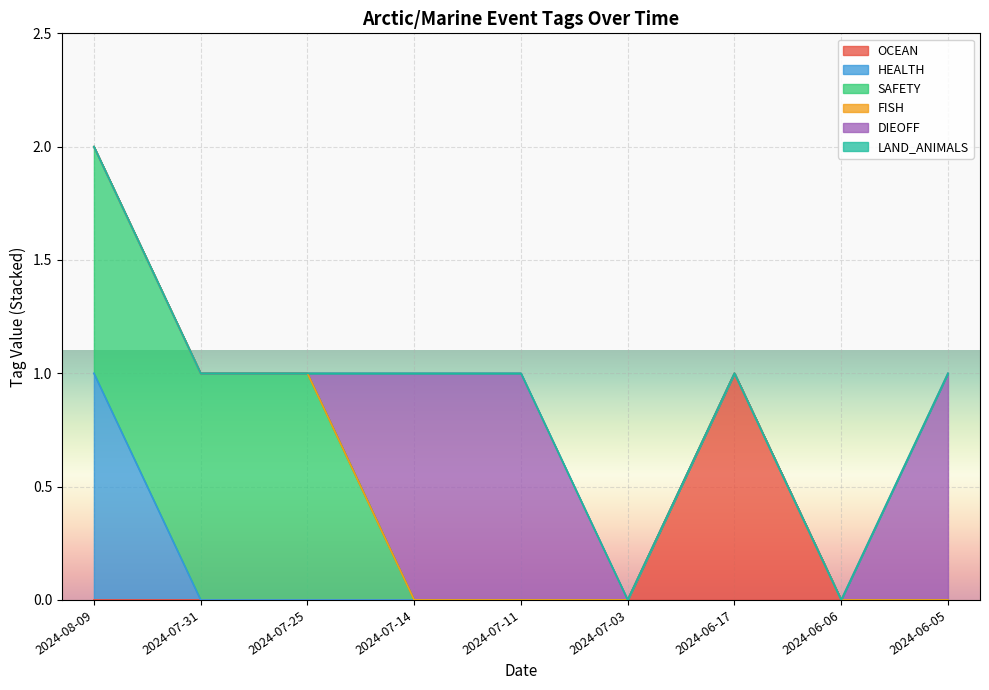

Which category has the lowest value in the OCEAN series?

2024-08-09